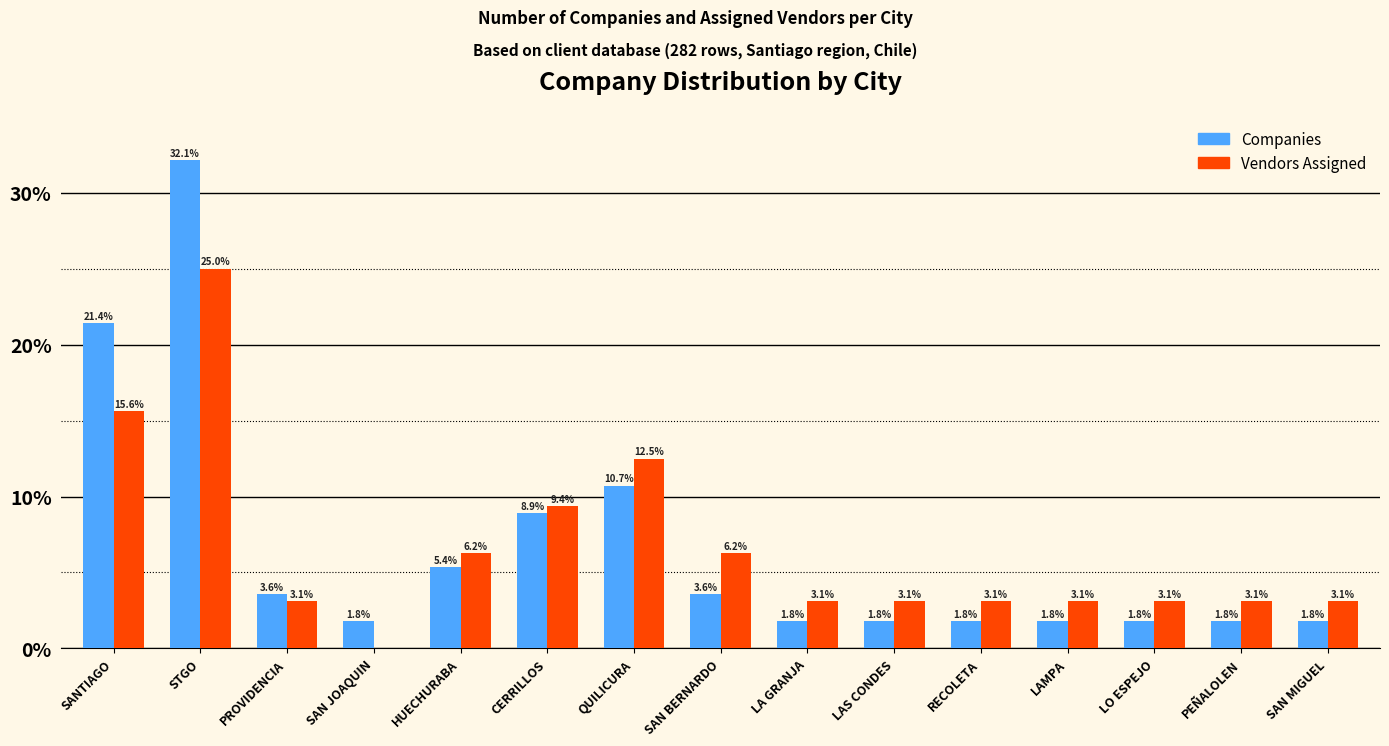

True or false: Vendors Assigned has a value of 6.2 at SAN BERNARDO.

True